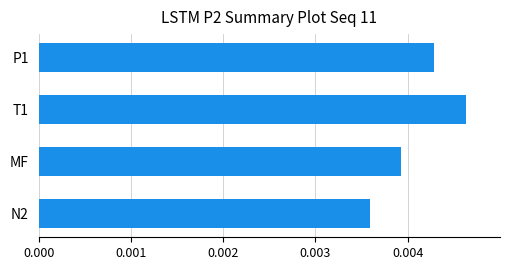

How many values are between 0 and 1?

4